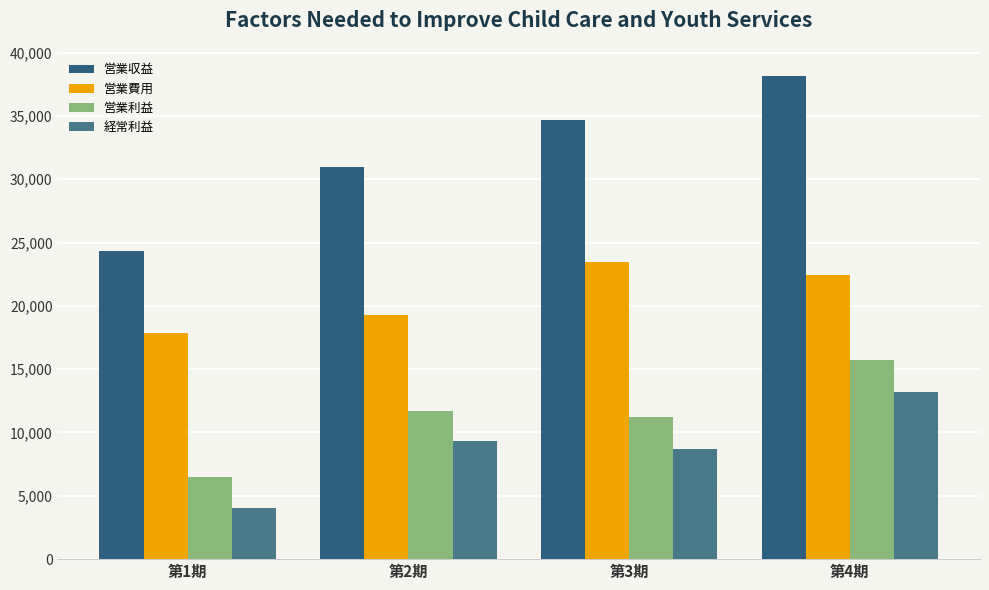

Is it true that 営業収益 equals 30976 at 第2期?

True